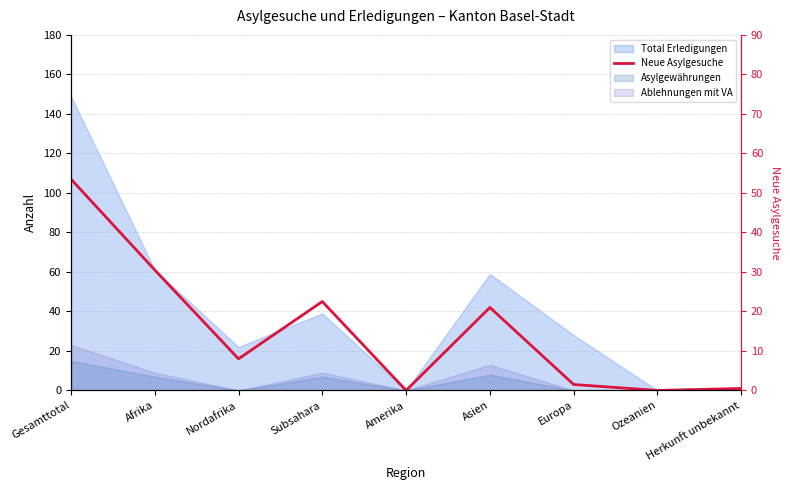

Reading left to right, extract all data points from this chart.

Gesamttotal=107	Afrika=61	Nordafrika=16	Subsahara=45	Amerika=0	Asien=42	Europa=3	Ozeanien=0	Herkunft unbekannt=1